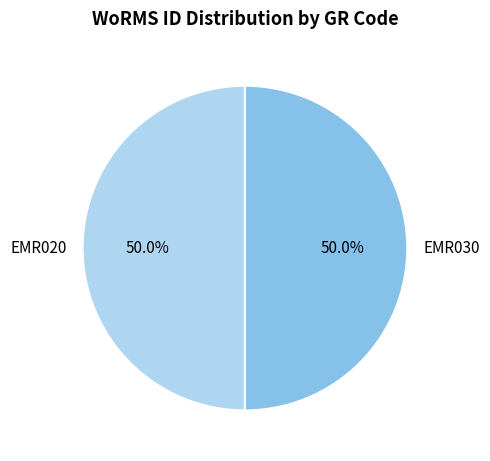

What is the ratio of the value at EMR020 to the value at EMR030?

1.0